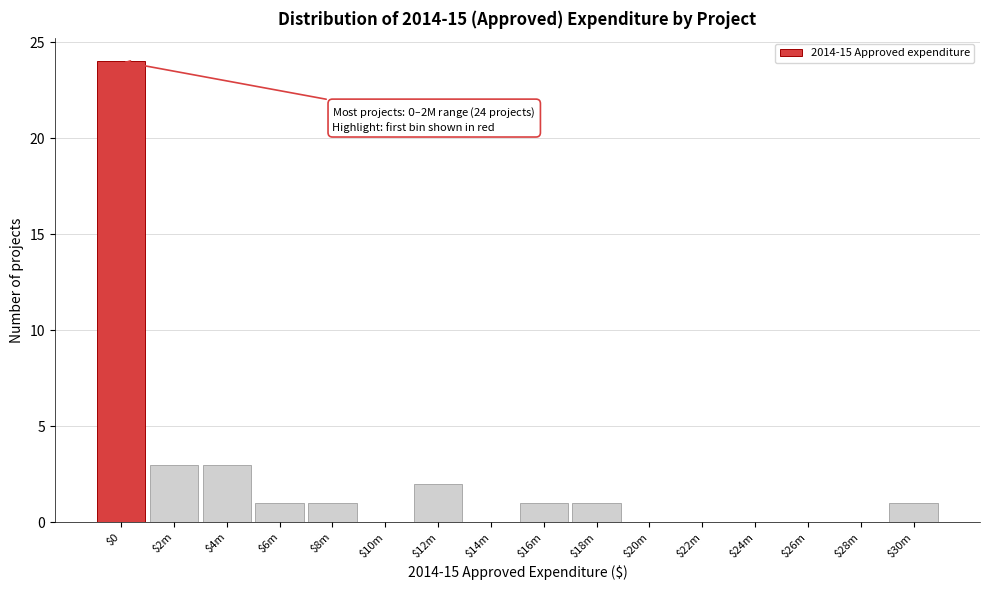

True or false: the data shows 3 at $12m.

False